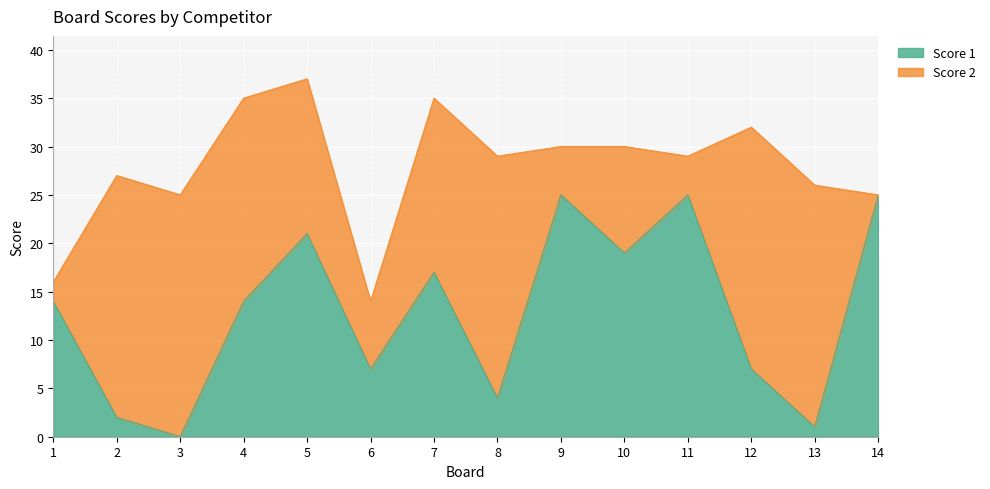

Between 8 and 9, which is larger?

9